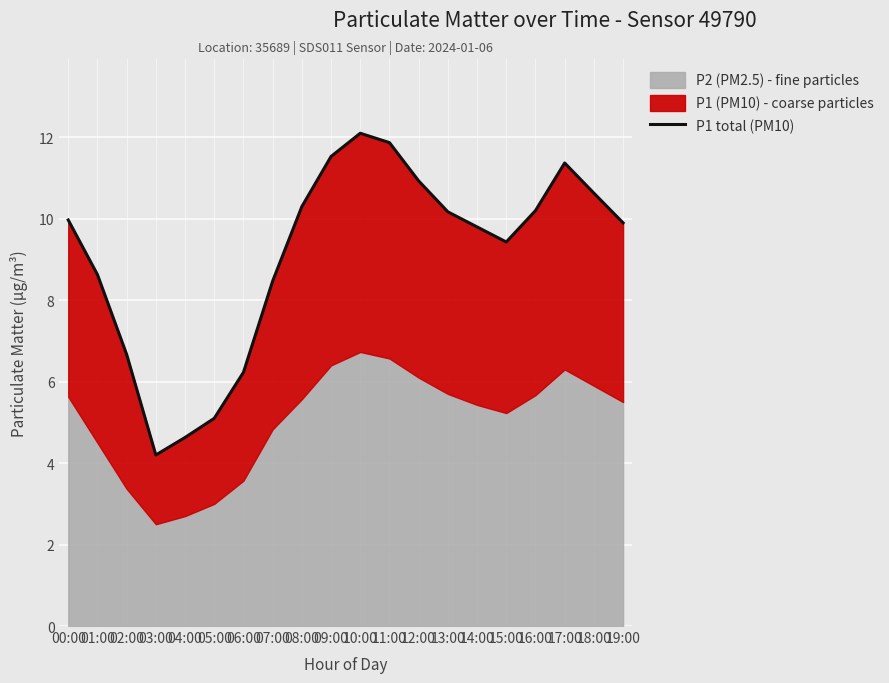

What is the difference between the maximum and minimum values?

7.9